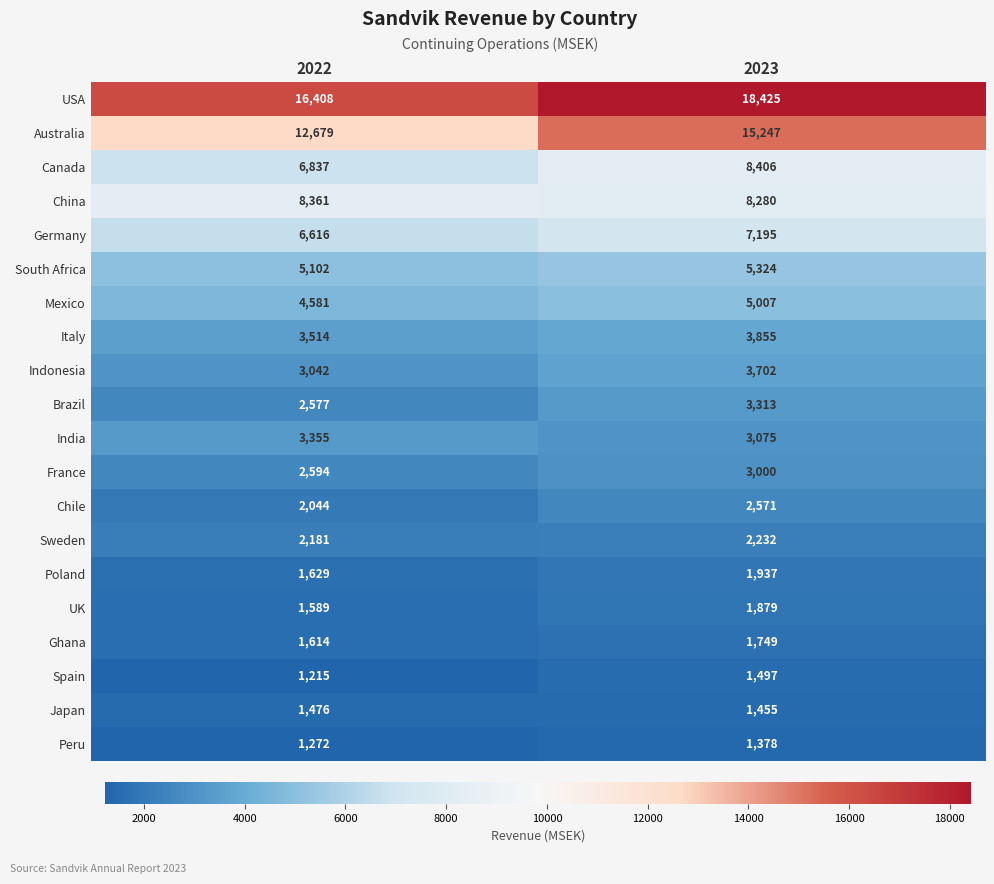

True or false: Spain has a value of 1215 at 2022.

True